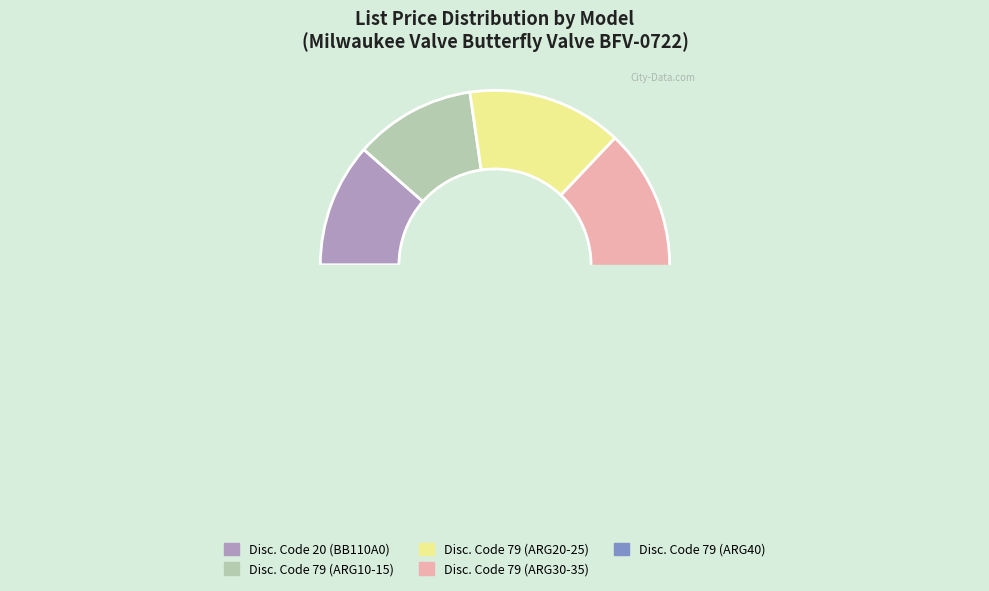

To the nearest percent, what percentage of the pie is ARG3-0?

16%